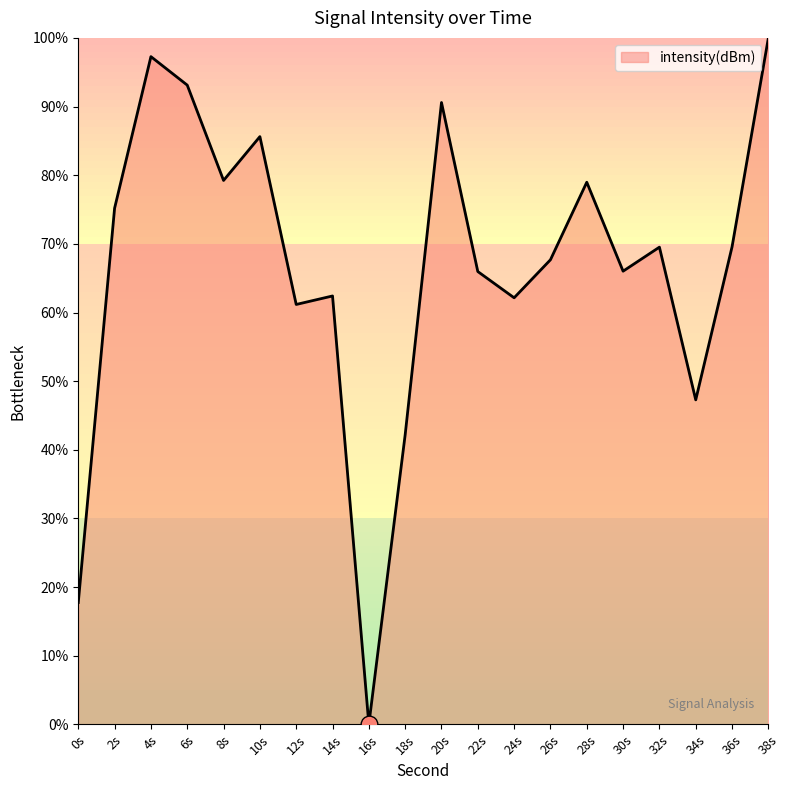

How many lines are shown in the chart?

1